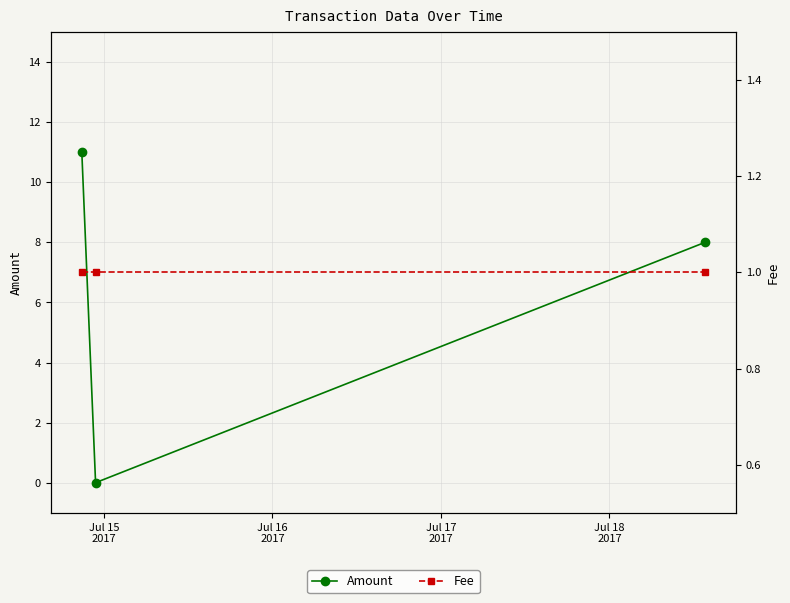

Rank the series by their maximum value, from lowest to highest.

Fee, Amount